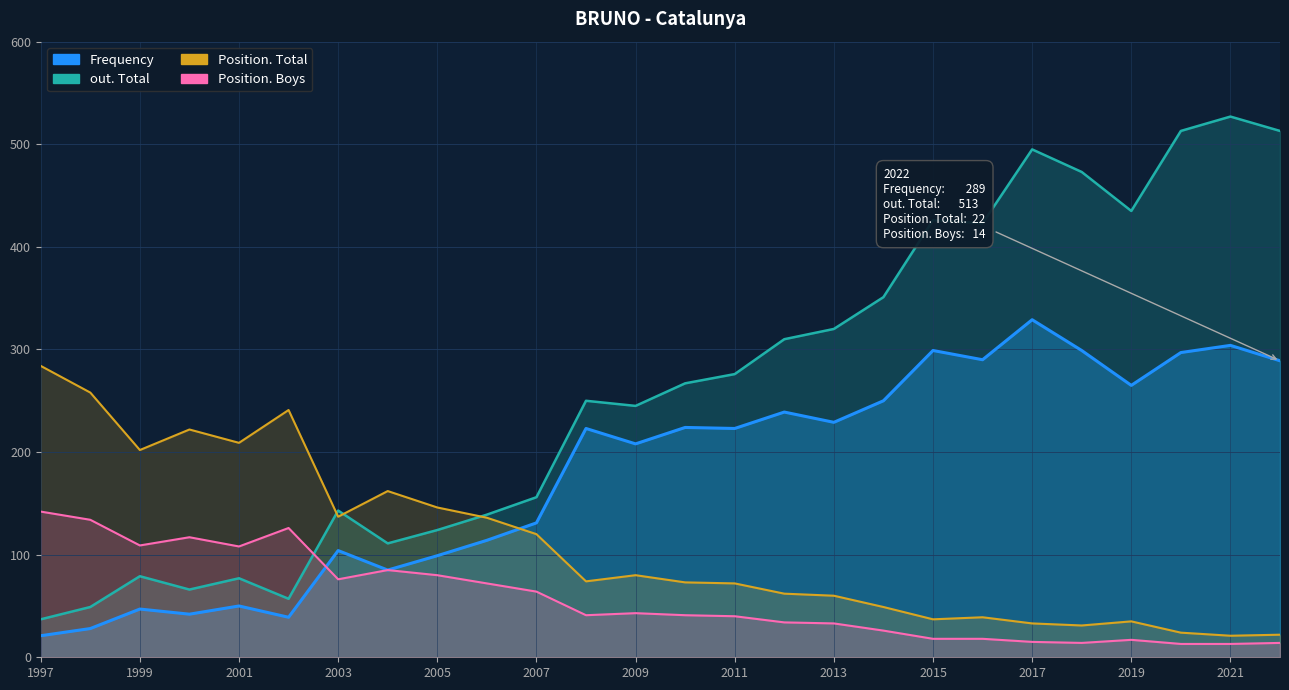

Which has a higher value, 1999 or 2005?

2005